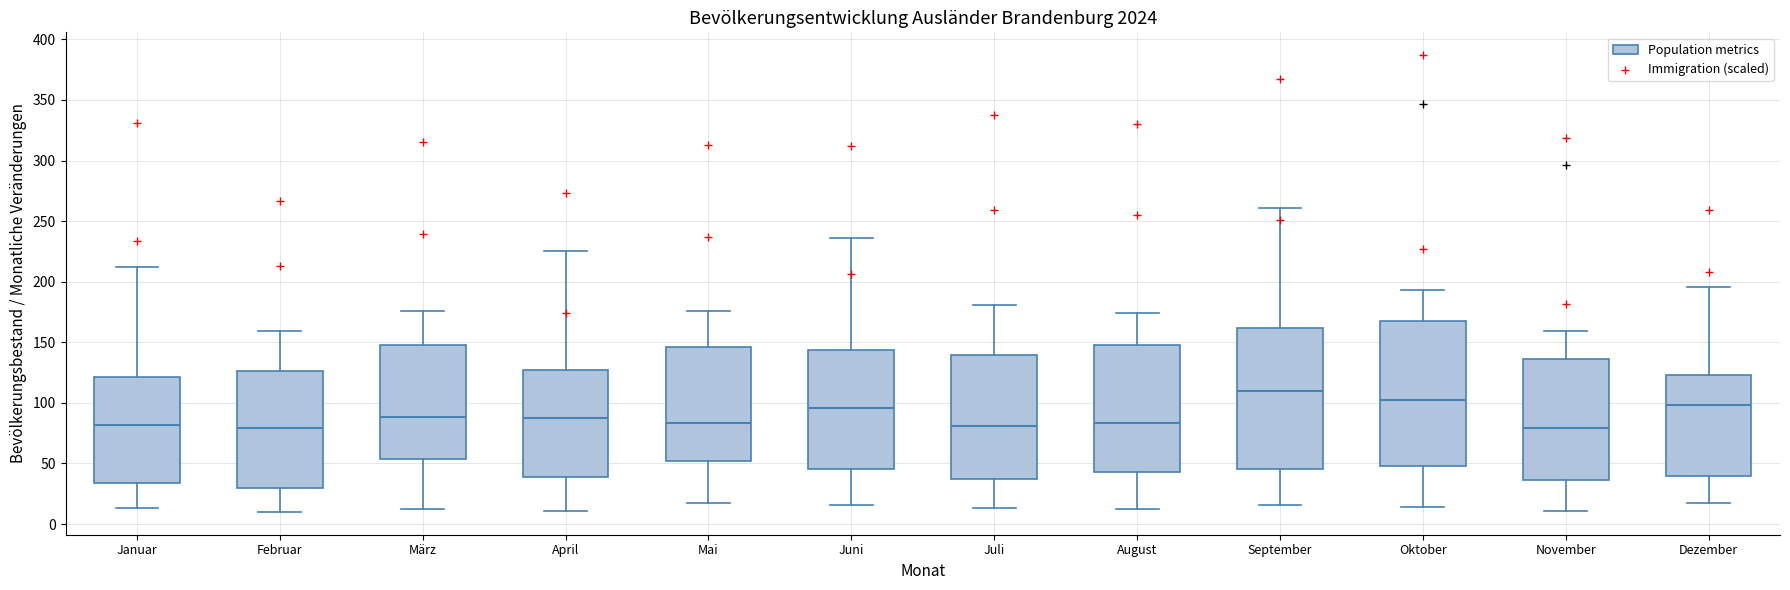

Which box has the highest median line?

September